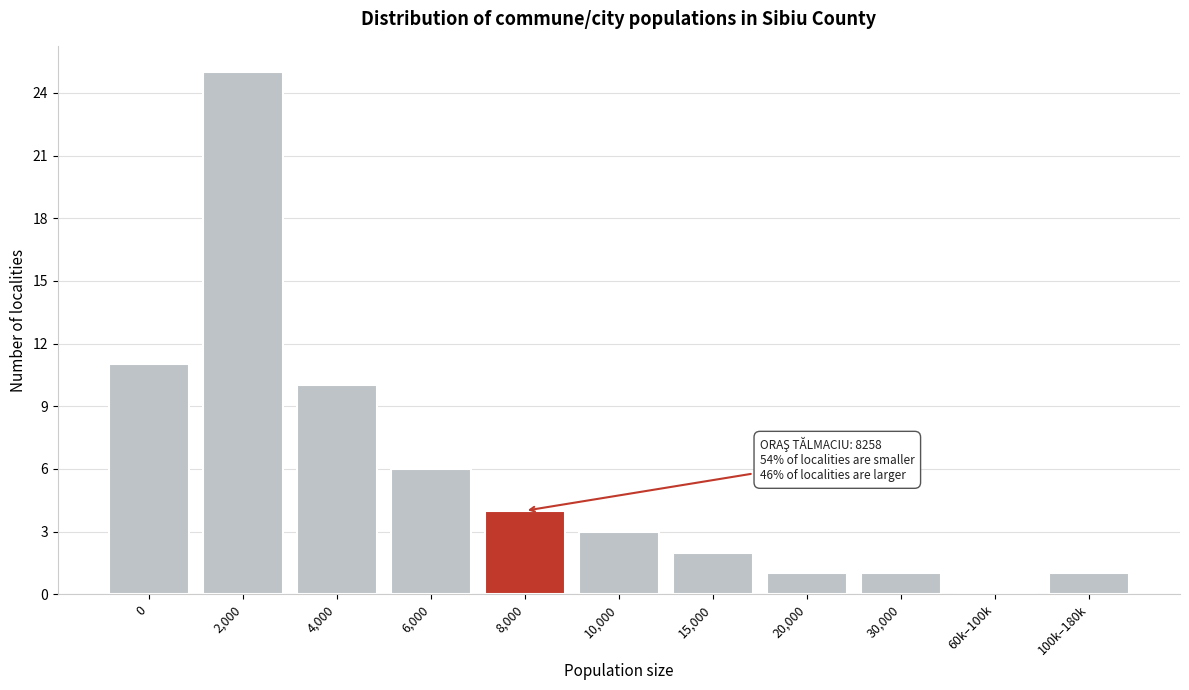

Reading right to left, transcribe all the data shown in this chart.

100k–180k=1	60k–100k=0	30,000=1	20,000=1	15,000=2	10,000=3	8,000=4	6,000=6	4,000=10	2,000=25	0=11